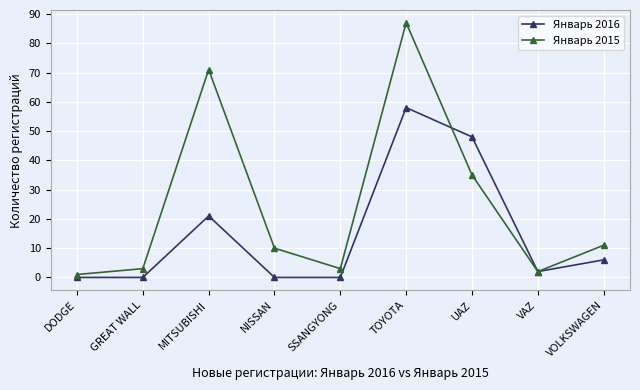

Where is Январь 2016 nearest to the value 29?

MITSUBISHI